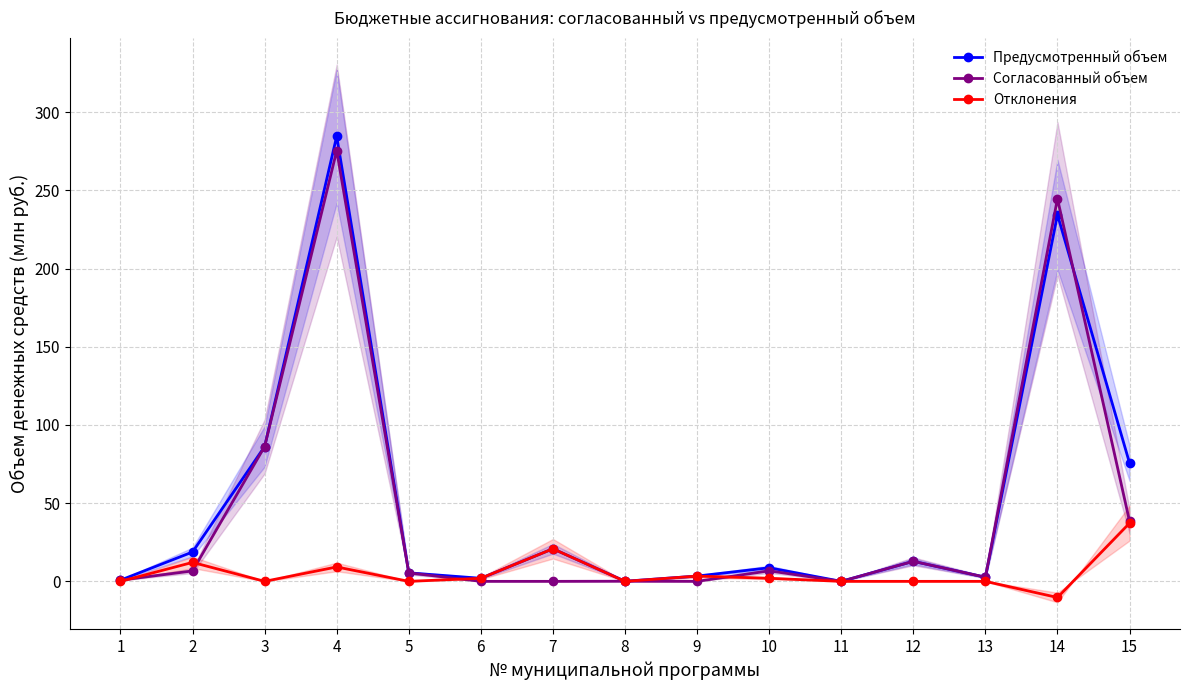

At which category does Предусмотренный объем reach its first local peak?

4